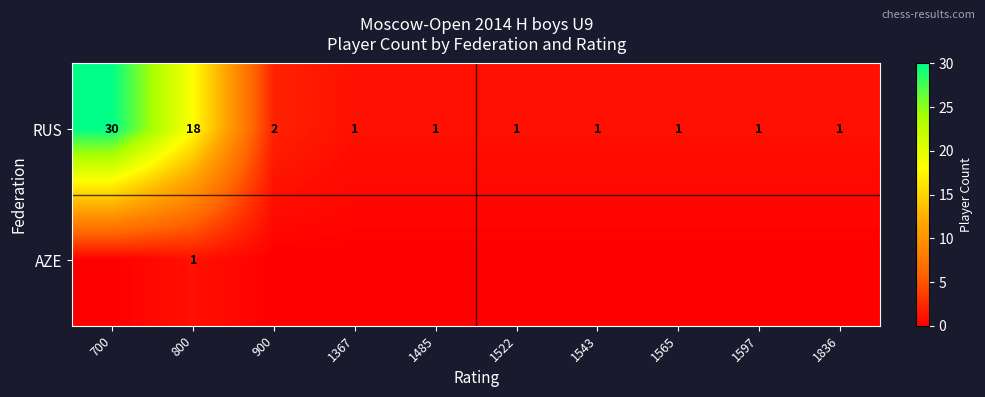

What is the approximate value of RUS at 1565?

1